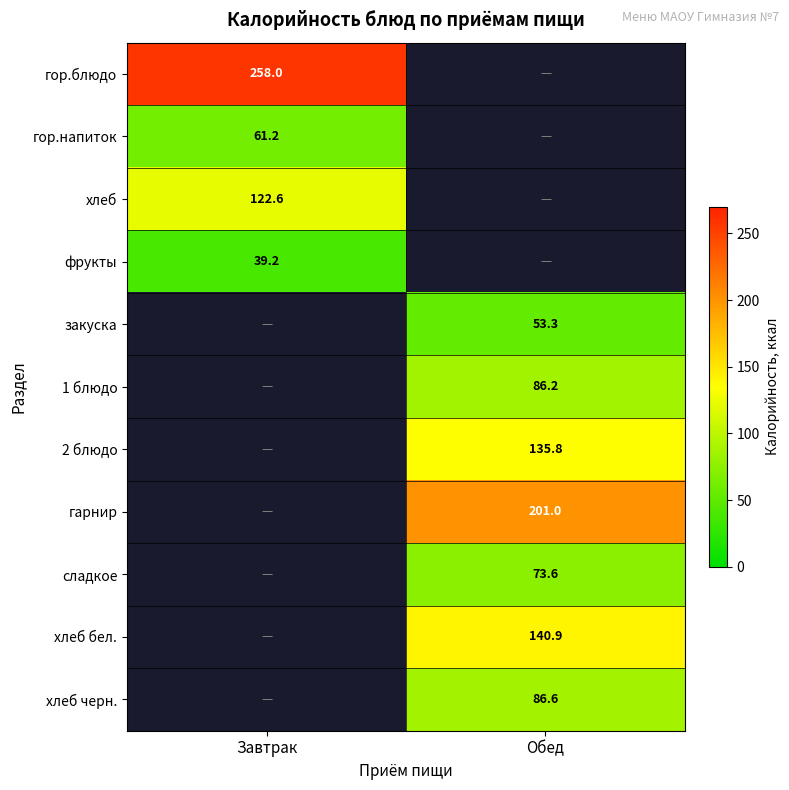

Which label corresponds to the smallest value in the chart?

Завтрак